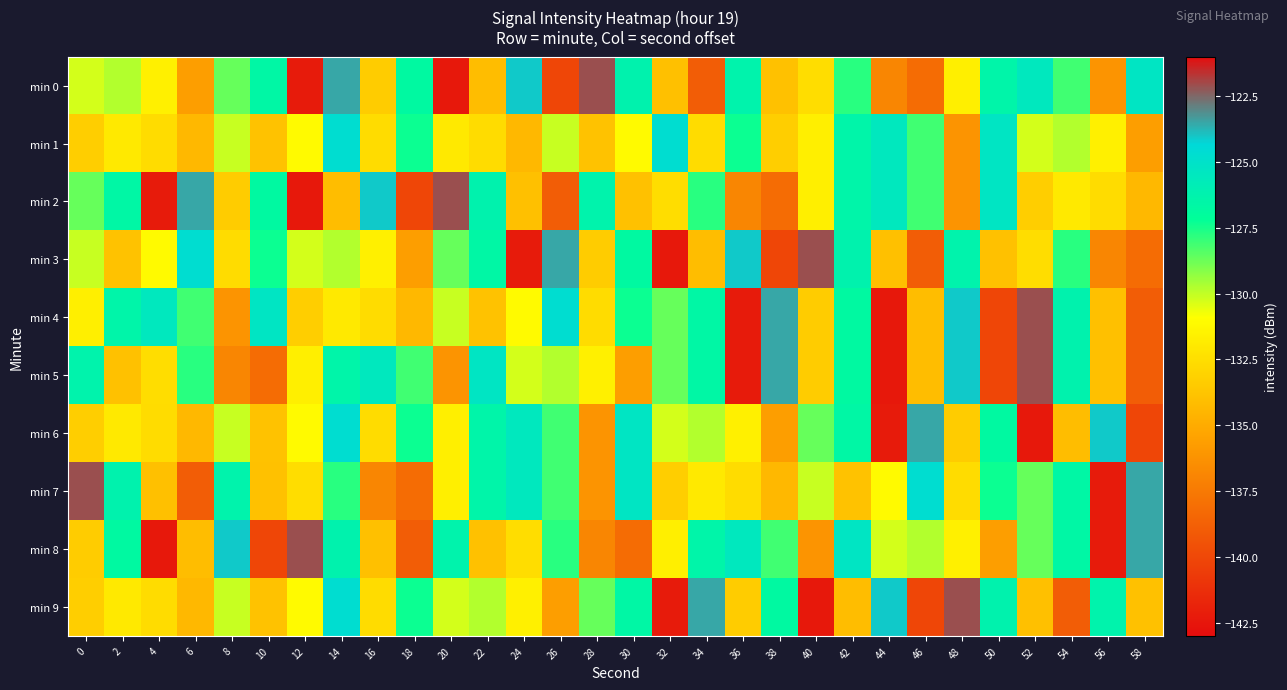

Rank the series by their maximum value, from highest to lowest.

min 0, min 2, min 3, min 4, min 5, min 7, min 8, min 9, min 6, min 1